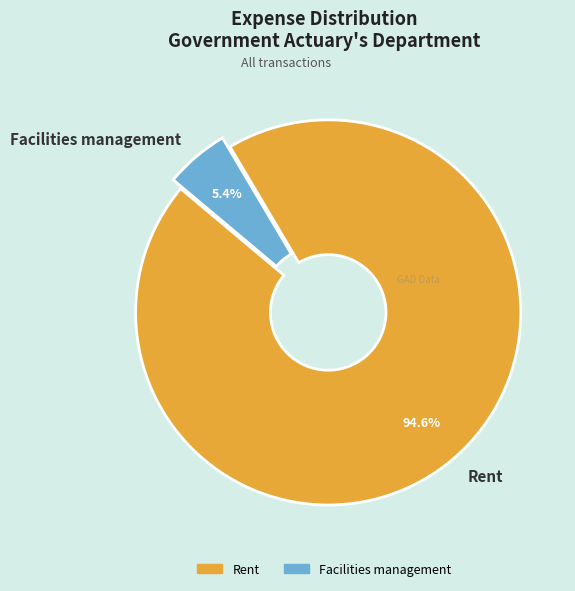

To the nearest percent, what is the combined percentage of Rent and Facilities management?

100%